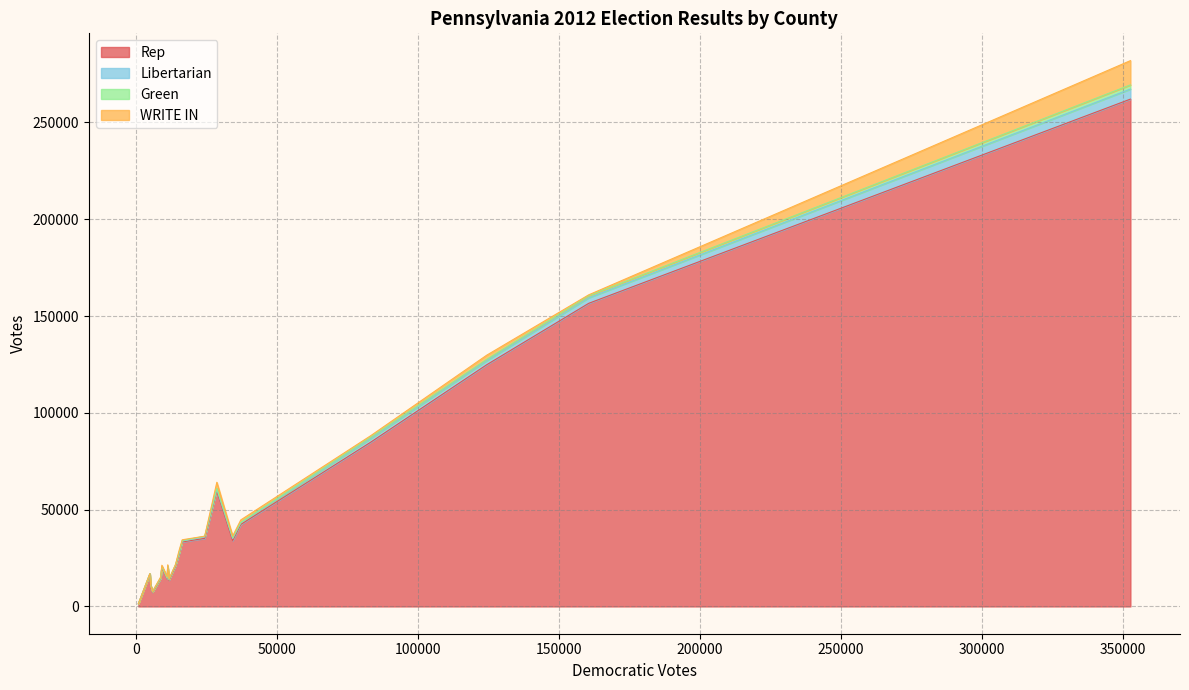

How many times do Green and WRITE IN cross each other?

9